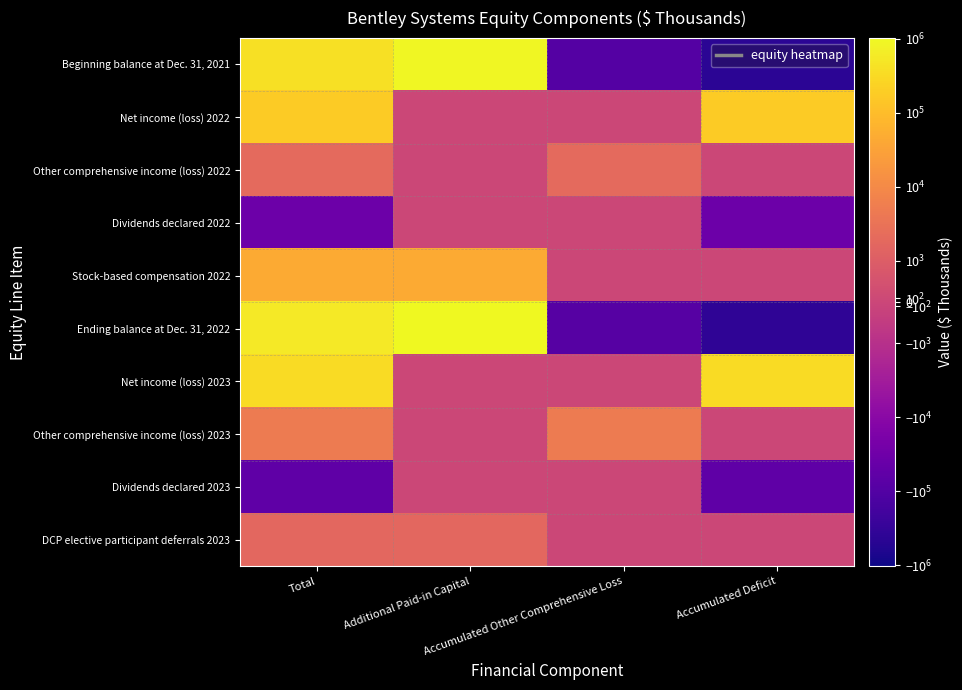

Which has a higher value, Additional Paid-in Capital or Total?

Additional Paid-in Capital